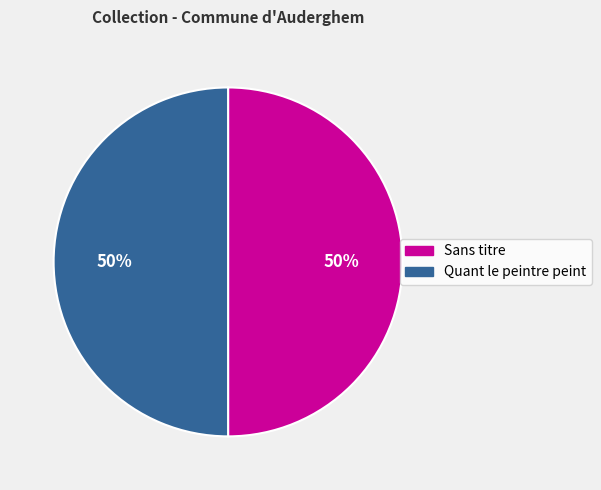

How many segments does this pie chart have?

2